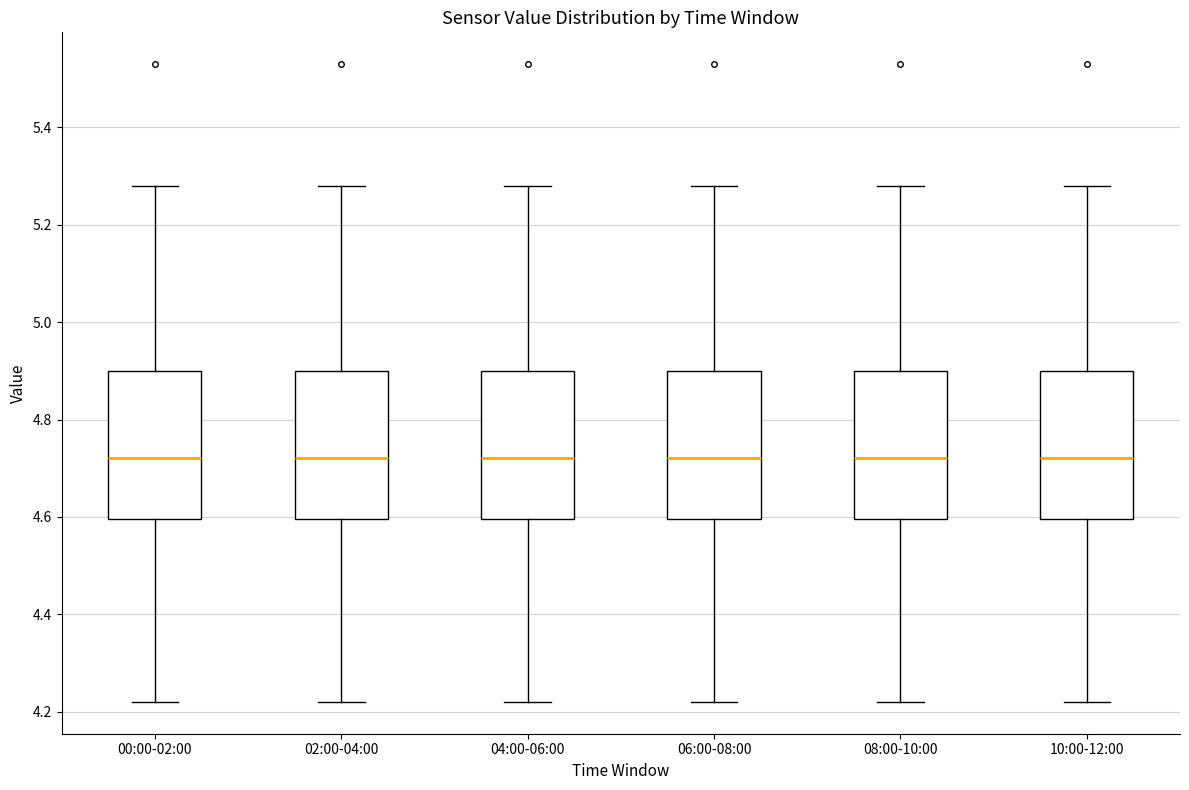

Reading left to right, transcribe this box plot: for each box, give where its median line is, the range the box spans, and where its two whiskers end, as read against the y-axis. The values are not printed on the chart, so give them approximately, as read against the axis.

00:00-02:00: median 4.72, box 4.60 to 4.90, whiskers 4.22 to 5.28
02:00-04:00: median 4.72, box 4.60 to 4.90, whiskers 4.22 to 5.28
04:00-06:00: median 4.72, box 4.60 to 4.90, whiskers 4.22 to 5.28
06:00-08:00: median 4.72, box 4.60 to 4.90, whiskers 4.22 to 5.28
08:00-10:00: median 4.72, box 4.60 to 4.90, whiskers 4.22 to 5.28
10:00-12:00: median 4.72, box 4.60 to 4.90, whiskers 4.22 to 5.28